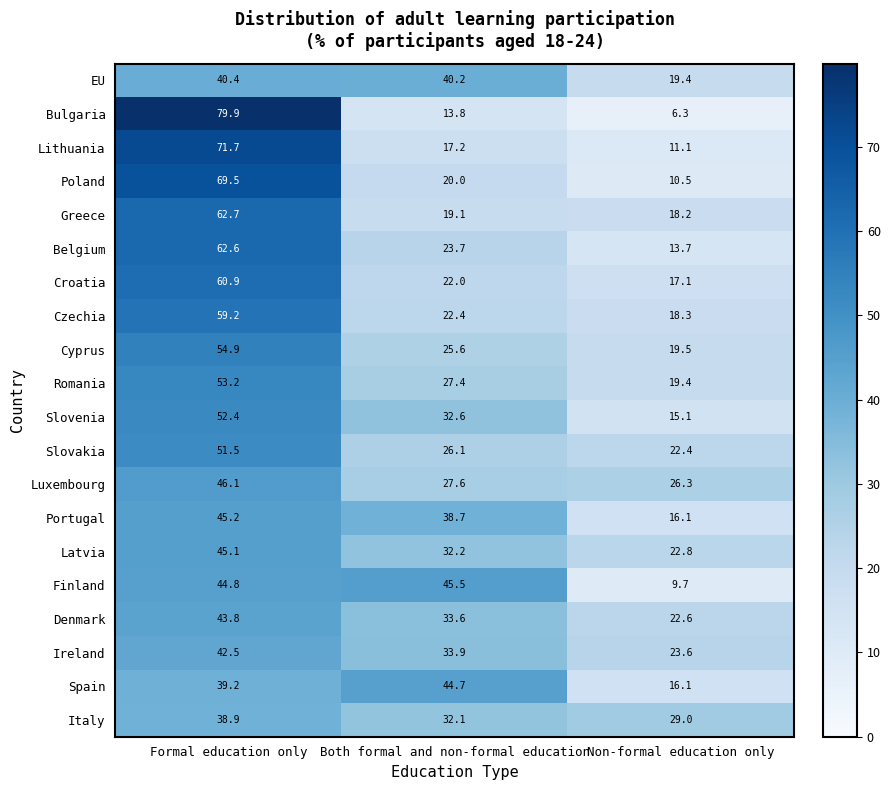

How many categories are shown in the chart?

3